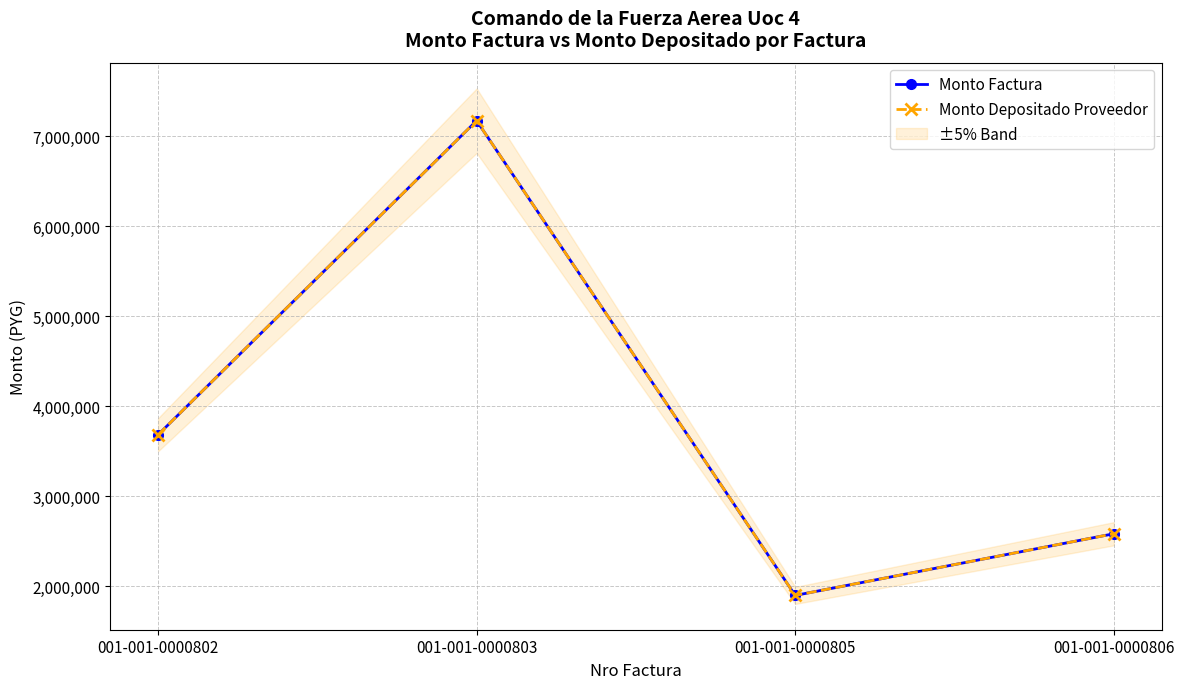

How many categories are shown in the chart?

4